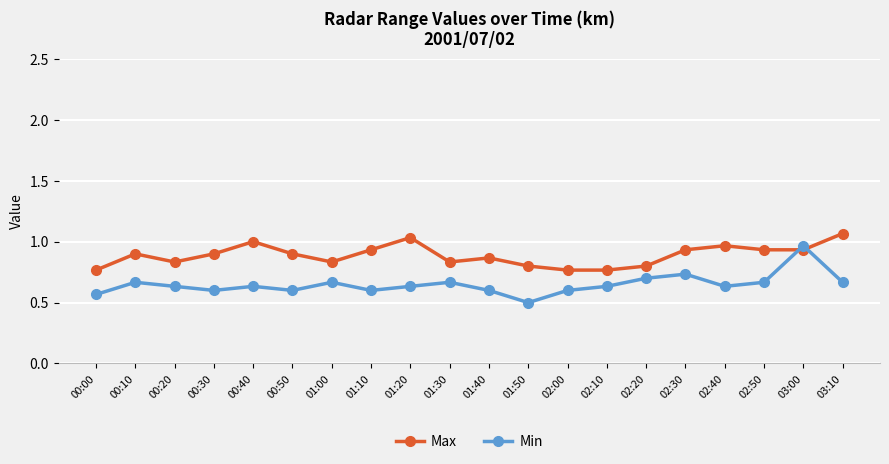

At 01:20, list the series in order from largest to smallest.

Max, Min